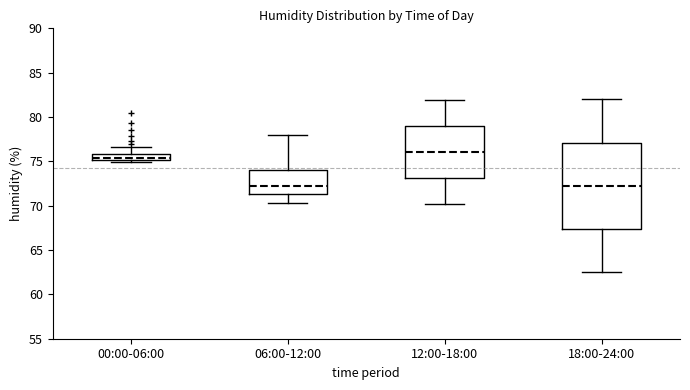

Comparing the boxes themselves (not the whiskers), which one is the tallest?

18:00-24:00